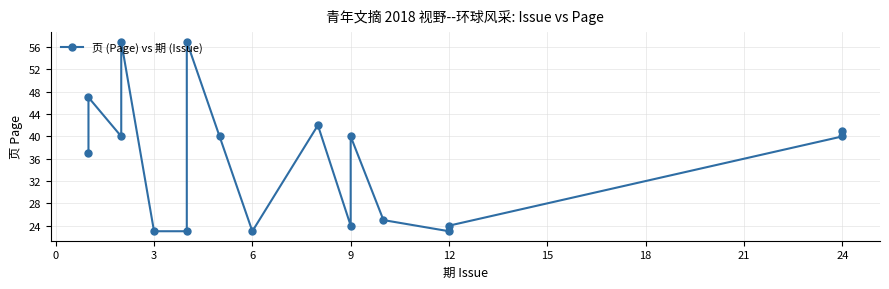

Is it true that the value at 0 is 47?

True